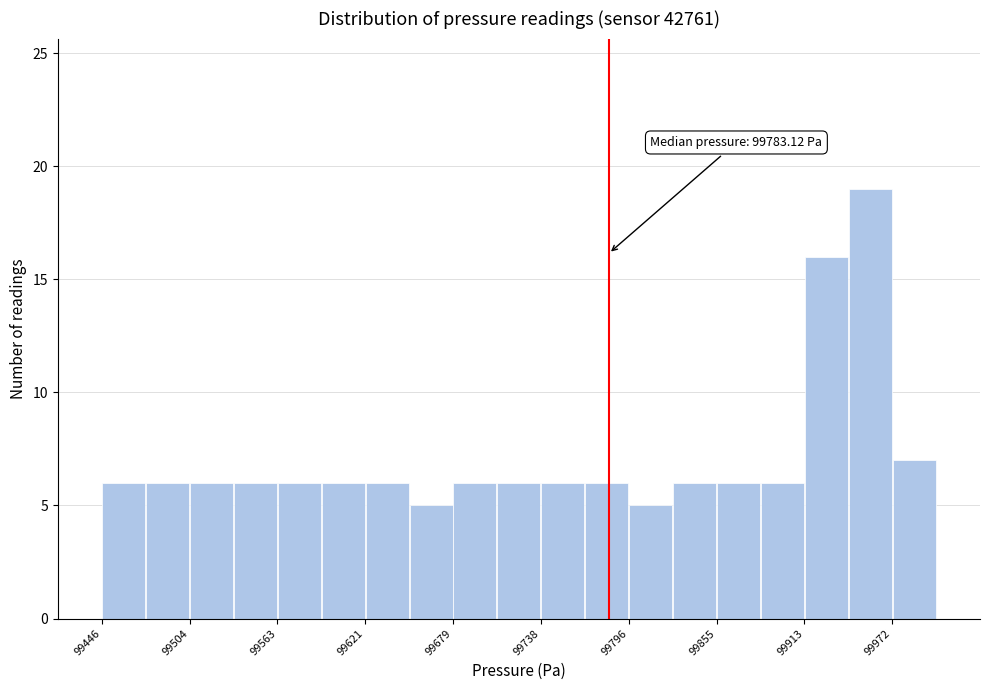

Read against the x-axis, roughly where is the centre of the tallest bar?

99960